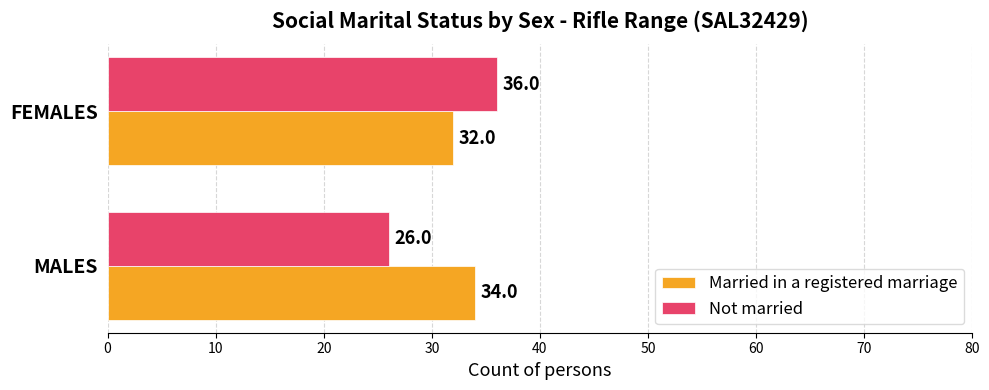

What is the highest value of the Married in a registered marriage series?

34